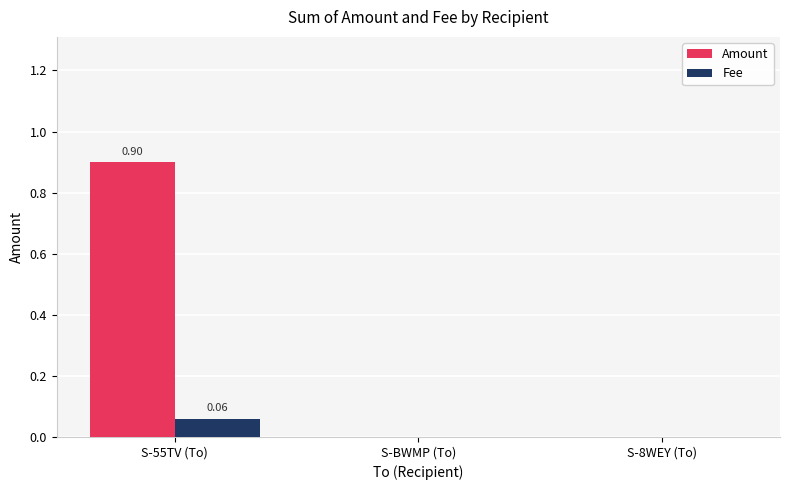

Which series has the largest range (max minus min)?

Amount